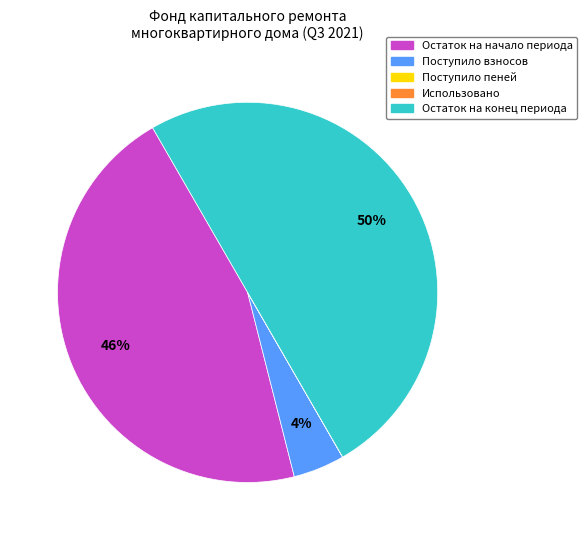

To the nearest percent, what is the difference between the largest and smallest slice percentages?

50%